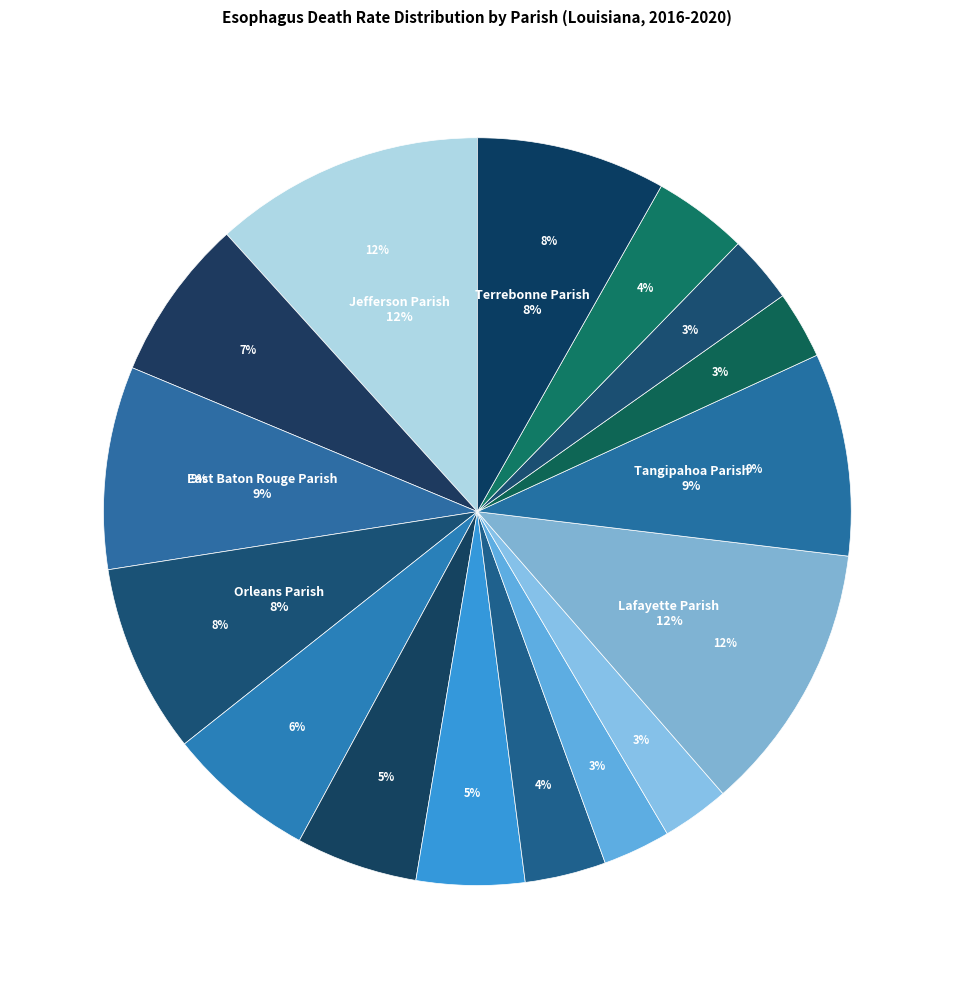

Between Terrebonne Parish and Acadia Parish, which is larger?

Terrebonne Parish